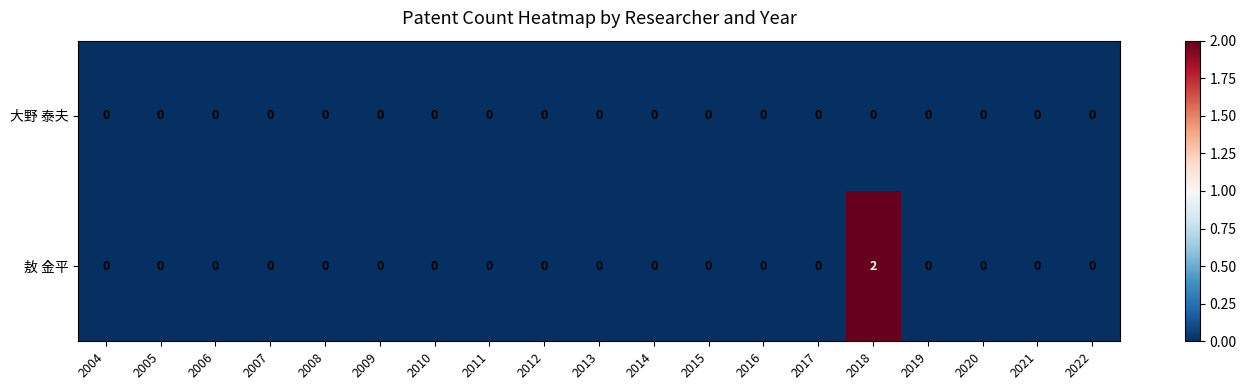

Rank the series by their average value, from highest to lowest.

敖 金平, 大野 泰夫